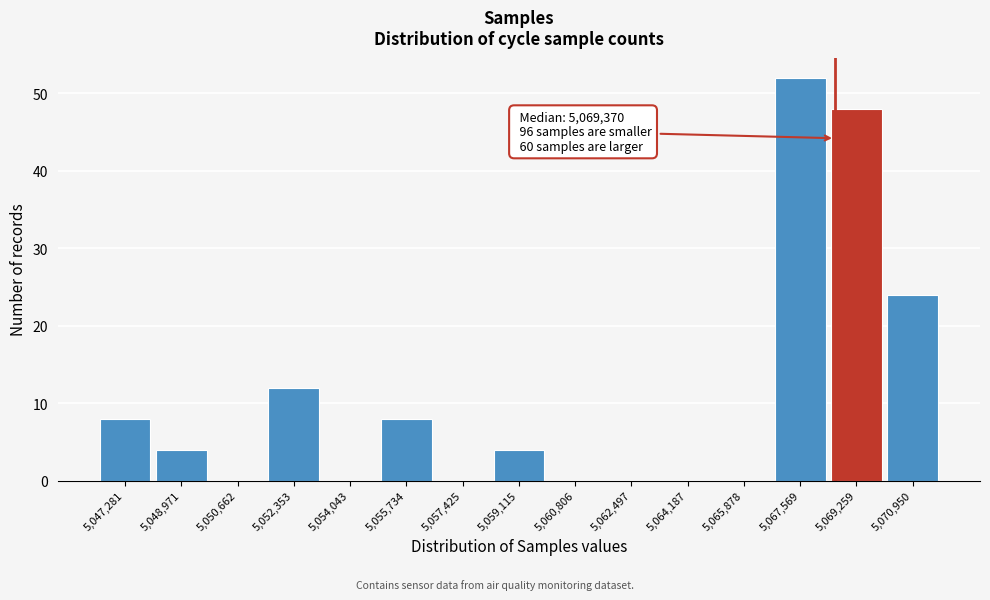

Reading left to right, list all the values displayed in this chart.

5,047,281=8	5,048,971=4	5,050,662=0	5,052,353=12	5,054,043=0	5,055,734=8	5,057,425=0	5,059,115=4	5,060,806=0	5,062,497=0	5,064,187=0	5,065,878=0	5,067,569=52	5,069,259=48	5,070,950=24